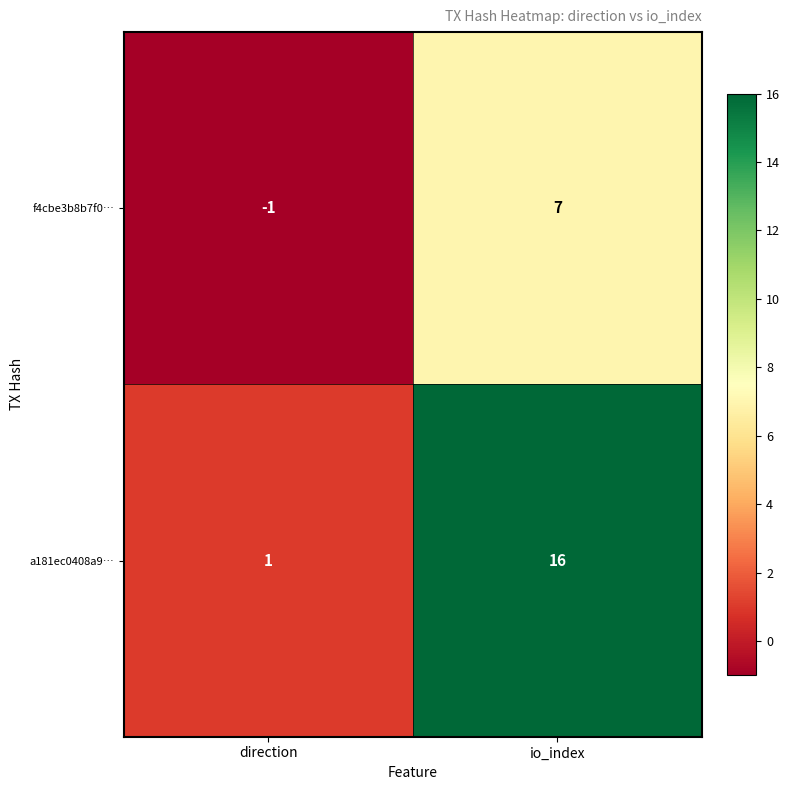

At how many categories does at least one series exceed 2?

1